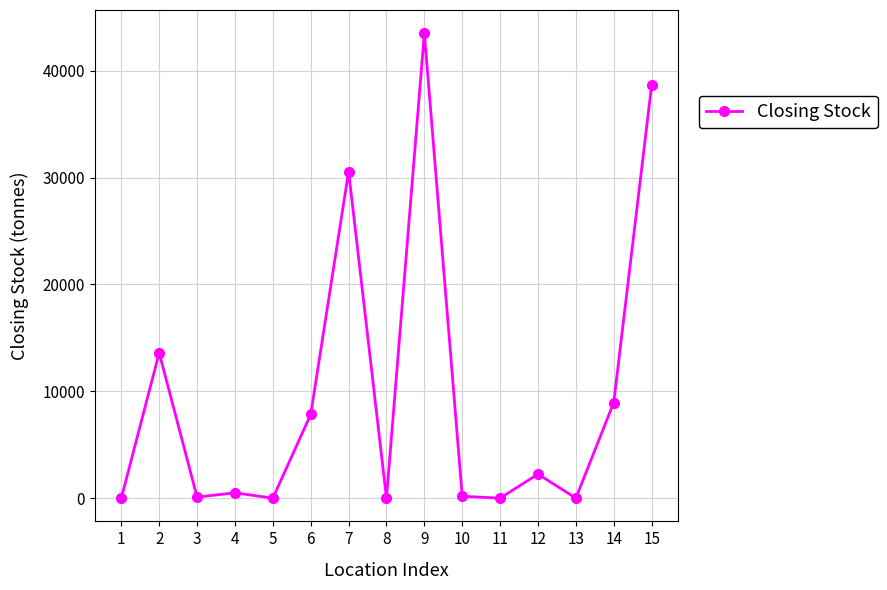

What is the average value?

9742